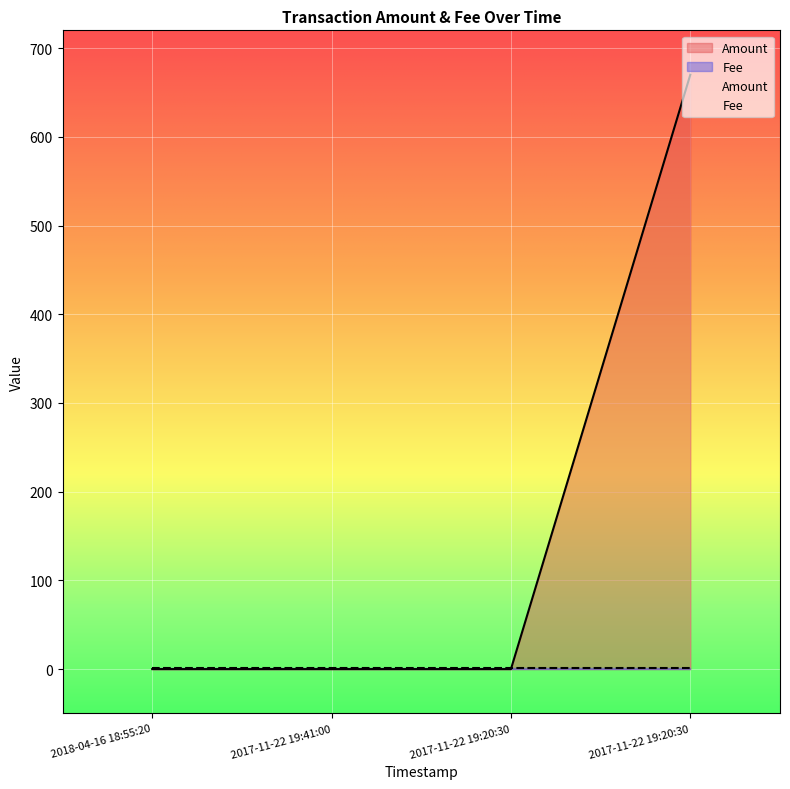

List the labels in order of value, largest first.

2017-11-22 19:20:30, 2018-04-16 18:55:20, 2017-11-22 19:41:00, 2017-11-22 19:20:30